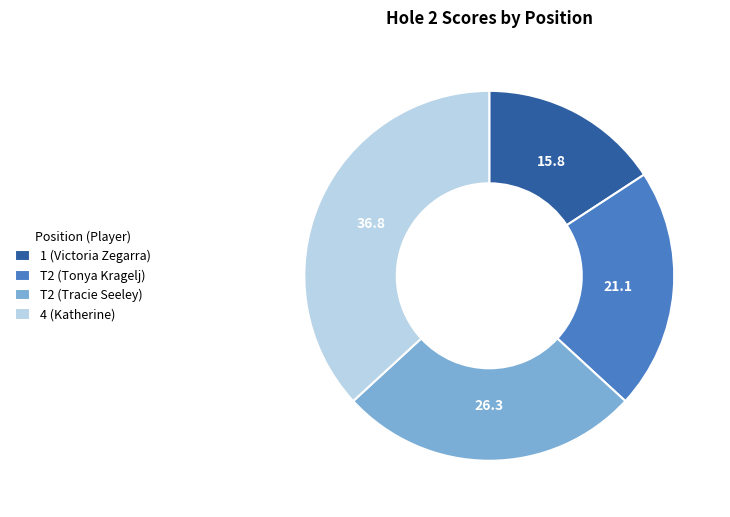

Which slice is the smallest?

1 (Victoria Zegarra)